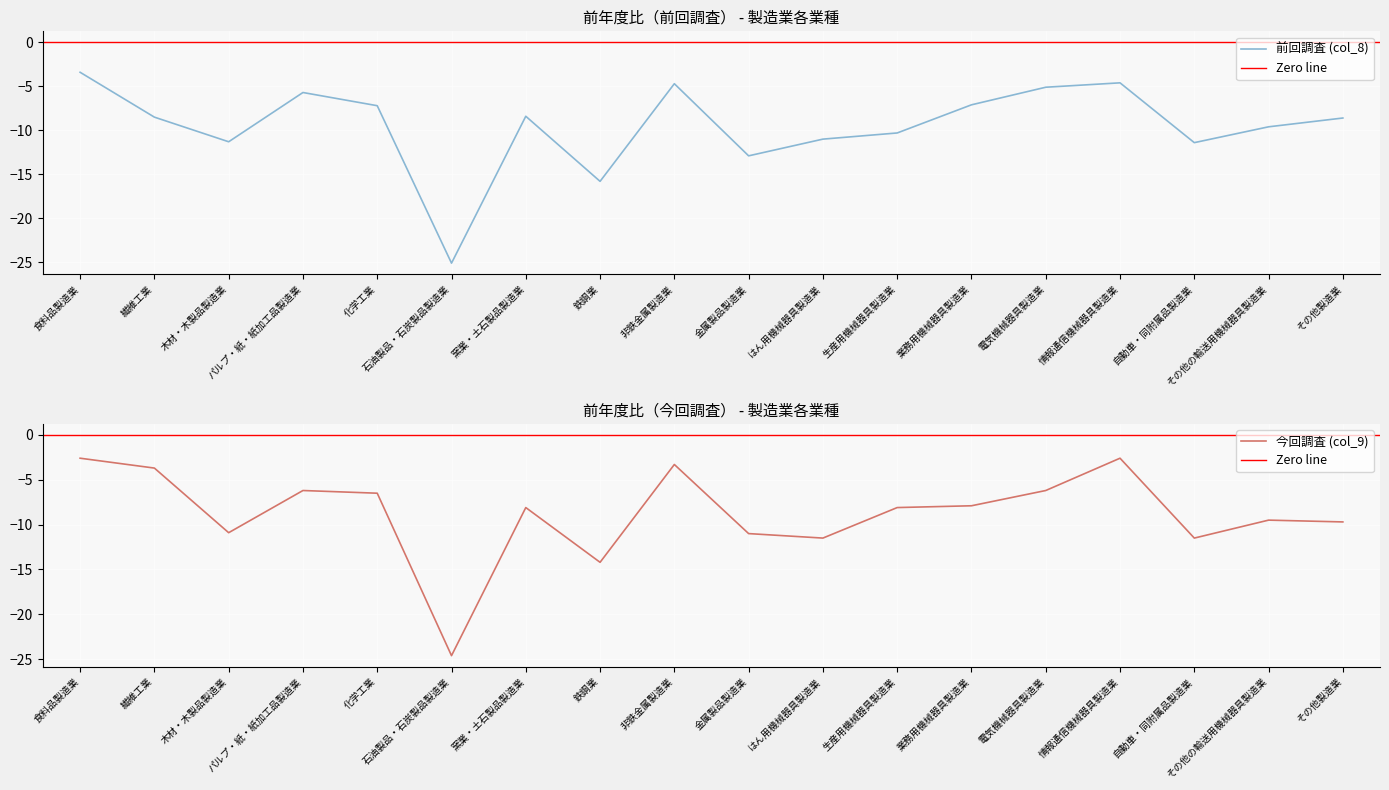

Rank the categories by 今回調査 (col_9) value from highest to lowest.

食料品製造業, 情報通信機械器具製造業, 非鉄金属製造業, 繊維工業, パルプ・紙・紙加工品製造業, 電気機械器具製造業, 化学工業, 業務用機械器具製造業, 窯業・土石製品製造業, 生産用機械器具製造業, その他の輸送用機械器具製造業, その他製造業, 木材・木製品製造業, 金属製品製造業, はん用機械器具製造業, 自動車・同附属品製造業, 鉄鋼業, 石油製品・石炭製品製造業